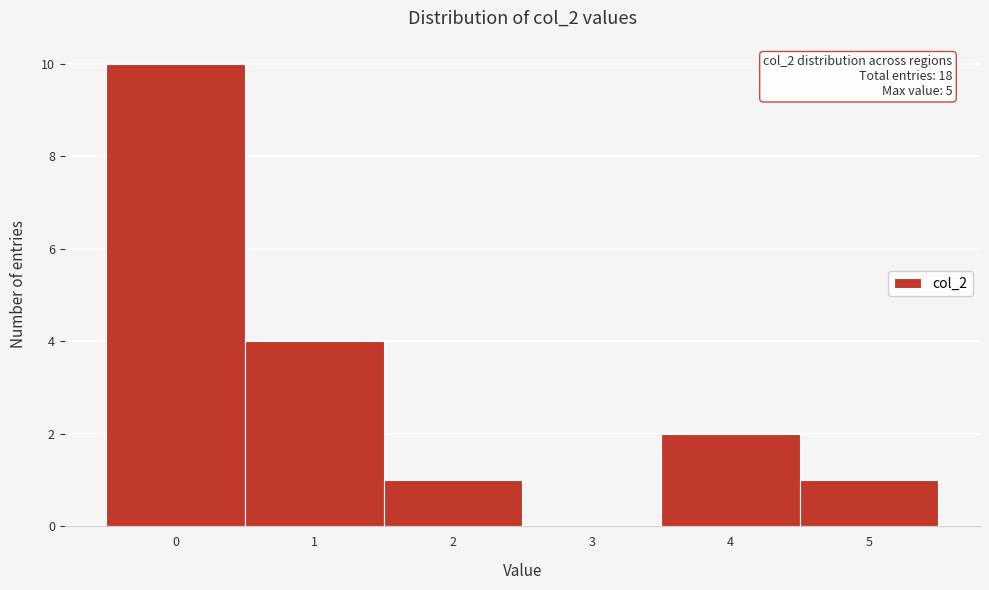

Which range on the x-axis has the tallest bar?

-0.5 to 0.5